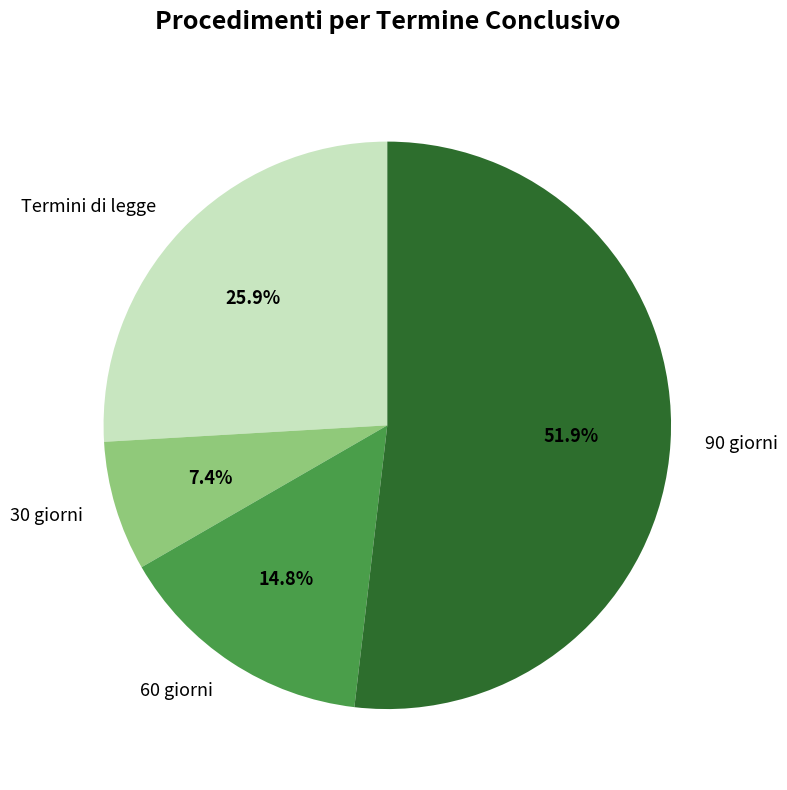

How many segments does this pie chart have?

4